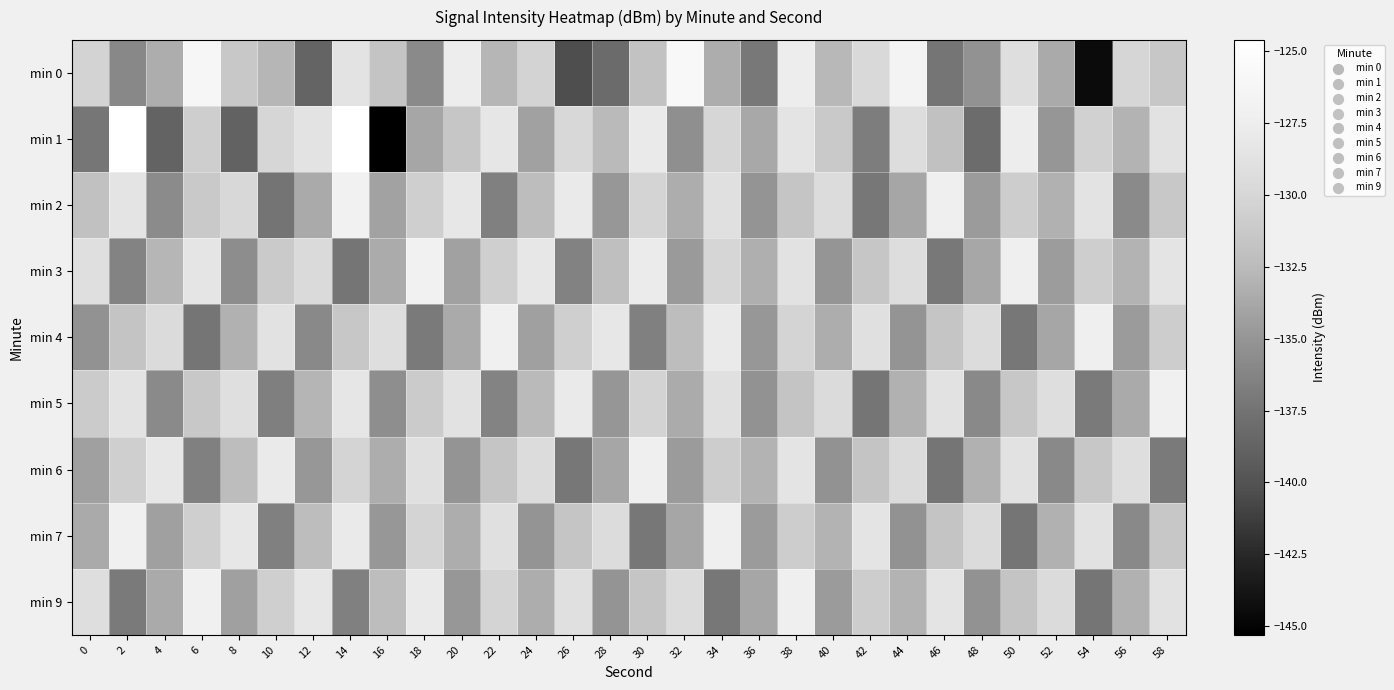

Reading left to right, transcribe all the data shown in this chart.

min 0: 0=-130.3	2=-136.0	4=-133.3	6=-126.2	8=-131.3	10=-132.8	12=-138.6	14=-128.6	16=-131.6	18=-135.8	20=-127.6	22=-132.9	24=-130.3	26=-140.3	28=-138.2	30=-131.8	32=-125.8	34=-133.4	36=-137.1	38=-127.4	40=-132.6	42=-129.8	44=-126.7	46=-137.3	48=-135.3	50=-129.2	52=-133.7	54=-144.4	56=-130.1	58=-131.4
min 1: 0=-137.3	2=-124.7	4=-138.7	6=-130.8	8=-138.8	10=-130.1	12=-128.6	14=-124.6	16=-145.3	18=-133.9	20=-131.5	22=-128.3	24=-134.2	26=-129.8	28=-132.6	30=-127.9	32=-135.4	34=-130.1	36=-133.7	38=-128.5	40=-131.2	42=-136.8	44=-129.3	46=-132.0	48=-138.1	50=-127.6	52=-134.9	54=-130.5	56=-133.0	58=-128.7
min 2: 0=-132.0	2=-128.5	4=-135.7	6=-131.2	8=-129.8	10=-137.4	12=-133.6	14=-126.9	16=-134.1	18=-130.7	20=-128.2	22=-136.5	24=-132.3	26=-127.8	28=-134.8	30=-130.2	32=-133.4	34=-128.9	36=-135.1	38=-131.6	40=-129.4	42=-137.2	44=-133.9	46=-127.3	48=-134.6	50=-130.9	52=-133.1	54=-128.6	56=-135.8	58=-131.3
min 3: 0=-129.1	2=-136.3	4=-132.8	6=-128.4	8=-135.6	10=-131.1	12=-129.7	14=-137.3	16=-133.5	18=-127.0	20=-134.2	22=-130.6	24=-128.1	26=-136.4	28=-132.2	30=-127.7	32=-134.7	34=-130.1	36=-133.3	38=-128.8	40=-135.0	42=-131.5	44=-129.3	46=-137.1	48=-133.8	50=-127.2	52=-134.5	54=-130.8	56=-133.0	58=-128.5
min 4: 0=-135.2	2=-131.7	4=-129.5	6=-137.3	8=-133.1	10=-128.7	12=-135.9	14=-131.4	16=-129.2	18=-137.0	20=-133.6	22=-127.1	24=-134.3	26=-130.7	28=-128.2	30=-136.5	32=-132.3	34=-127.8	36=-134.8	38=-130.2	40=-133.4	42=-128.9	44=-135.1	46=-131.6	48=-129.4	50=-137.2	52=-133.9	54=-127.3	56=-134.6	58=-130.9
min 5: 0=-131.0	2=-128.6	4=-135.8	6=-131.3	8=-129.1	10=-136.6	12=-132.9	14=-128.3	16=-135.5	18=-131.0	20=-128.8	22=-136.3	24=-132.6	26=-127.9	28=-134.9	30=-130.3	32=-133.5	34=-128.9	36=-135.2	38=-131.7	40=-129.5	42=-137.3	44=-133.1	46=-128.7	48=-135.9	50=-131.4	52=-129.2	54=-137.0	56=-133.6	58=-127.1
min 6: 0=-134.3	2=-130.7	4=-128.2	6=-136.5	8=-132.3	10=-127.8	12=-134.8	14=-130.2	16=-133.4	18=-128.9	20=-135.1	22=-131.6	24=-129.4	26=-137.2	28=-133.9	30=-127.3	32=-134.6	34=-130.9	36=-133.0	38=-128.5	40=-135.2	42=-131.7	44=-129.5	46=-137.3	48=-133.1	50=-128.7	52=-135.9	54=-131.4	56=-129.2	58=-137.0
min 7: 0=-133.6	2=-127.1	4=-134.3	6=-130.7	8=-128.2	10=-136.5	12=-132.3	14=-127.8	16=-134.8	18=-130.2	20=-133.4	22=-128.9	24=-135.1	26=-131.6	28=-129.4	30=-137.2	32=-133.9	34=-127.3	36=-134.6	38=-130.9	40=-133.0	42=-128.5	44=-135.2	46=-131.7	48=-129.5	50=-137.3	52=-133.1	54=-128.7	56=-135.9	58=-131.4
min 9: 0=-129.2	2=-137.0	4=-133.6	6=-127.1	8=-134.3	10=-130.7	12=-128.2	14=-136.5	16=-132.3	18=-127.8	20=-134.8	22=-130.2	24=-133.4	26=-128.9	28=-135.1	30=-131.6	32=-129.4	34=-137.2	36=-133.9	38=-127.3	40=-134.6	42=-130.9	44=-133.0	46=-128.5	48=-135.2	50=-131.7	52=-129.5	54=-137.3	56=-133.1	58=-128.7